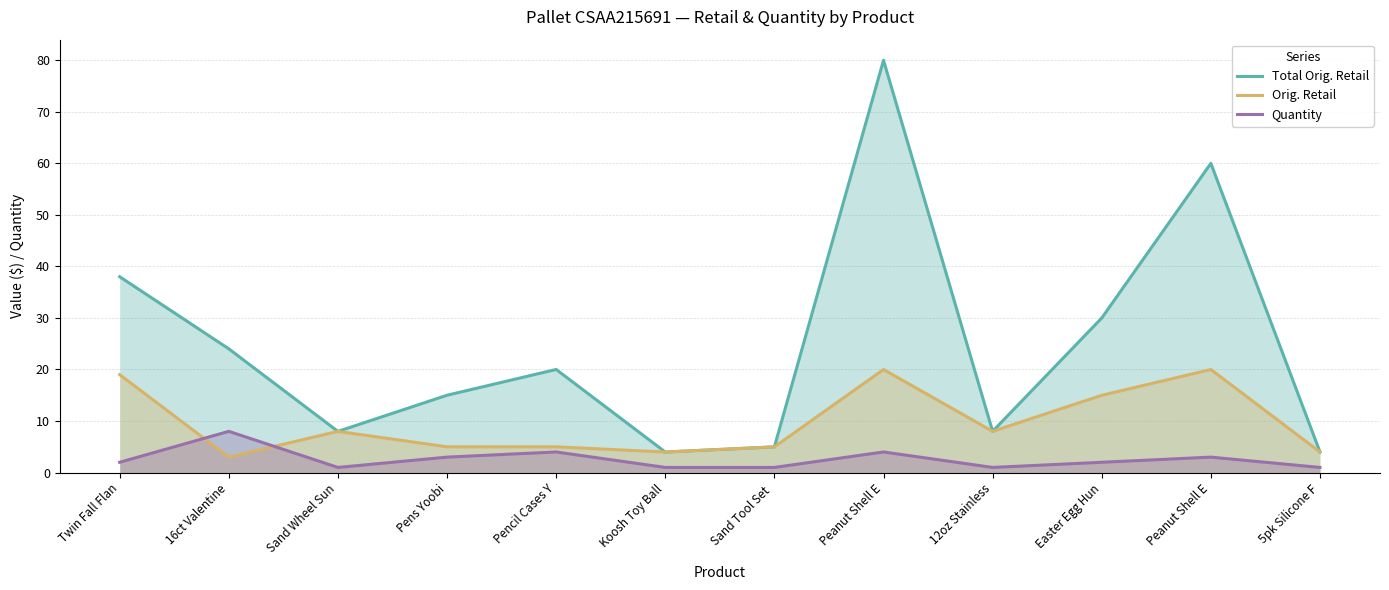

At which label does Total Orig. Retail first exceed 20?

Twin Fall Flan